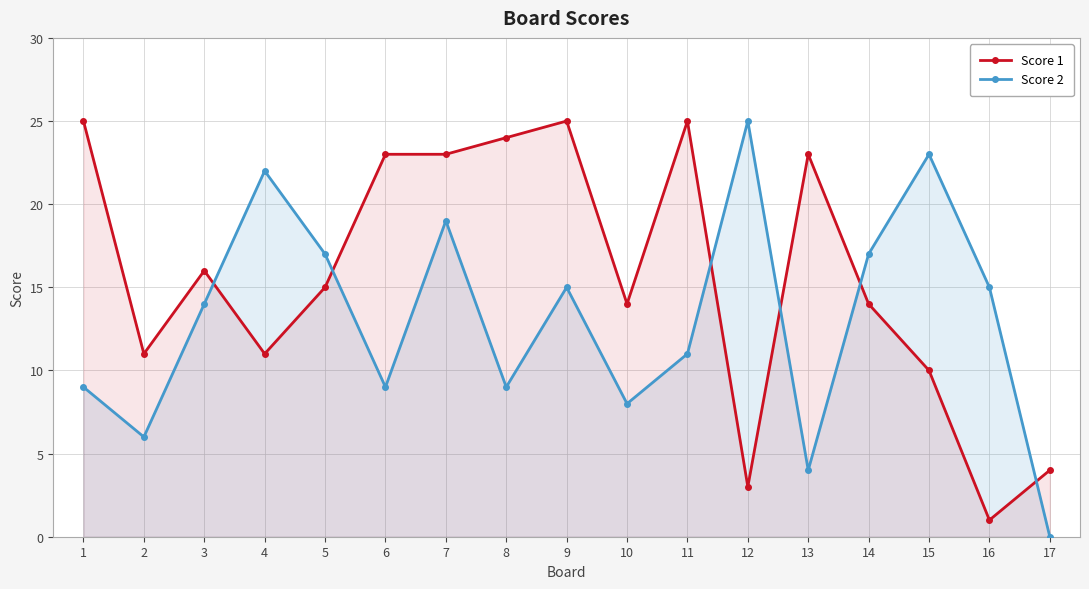

What is the sum of the Score 2 values at 4 and 16?

37